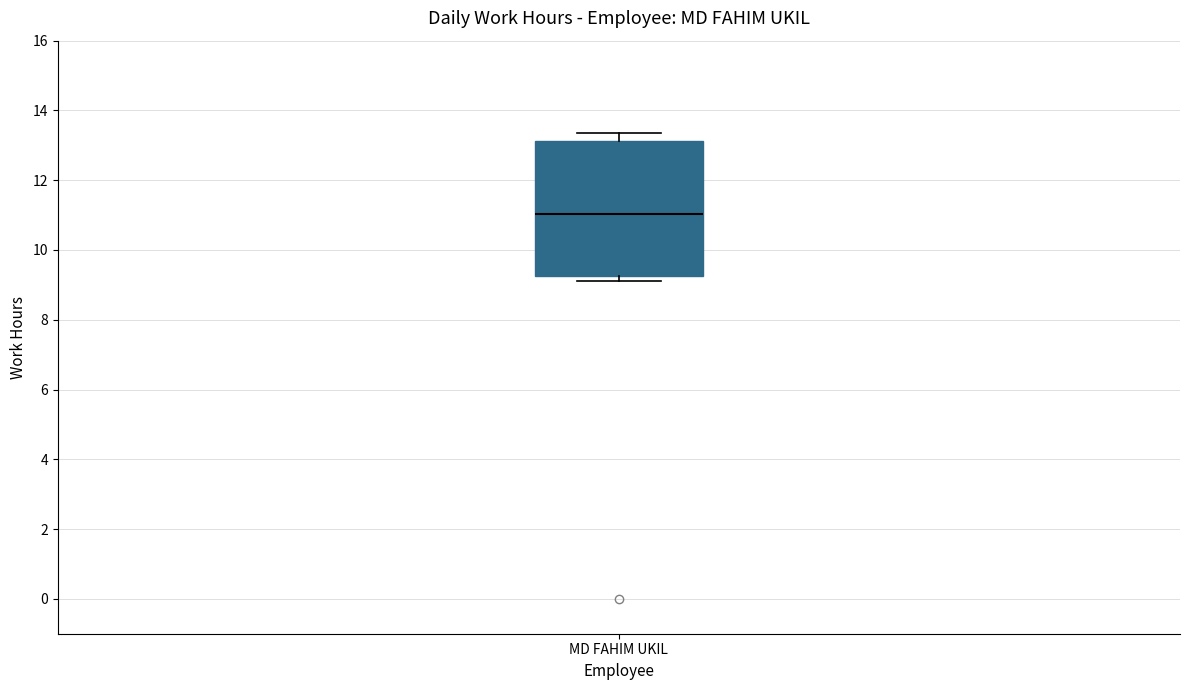

Transcribe this box plot: give where the median line is, the range the box spans, and where the two whiskers end, as read against the y-axis. The values are not printed on the chart, so give them approximately, as read against the axis.

median 11.0, box 9.2 to 13.2, whiskers 9.2 (just below the box's lower edge) to 13.4